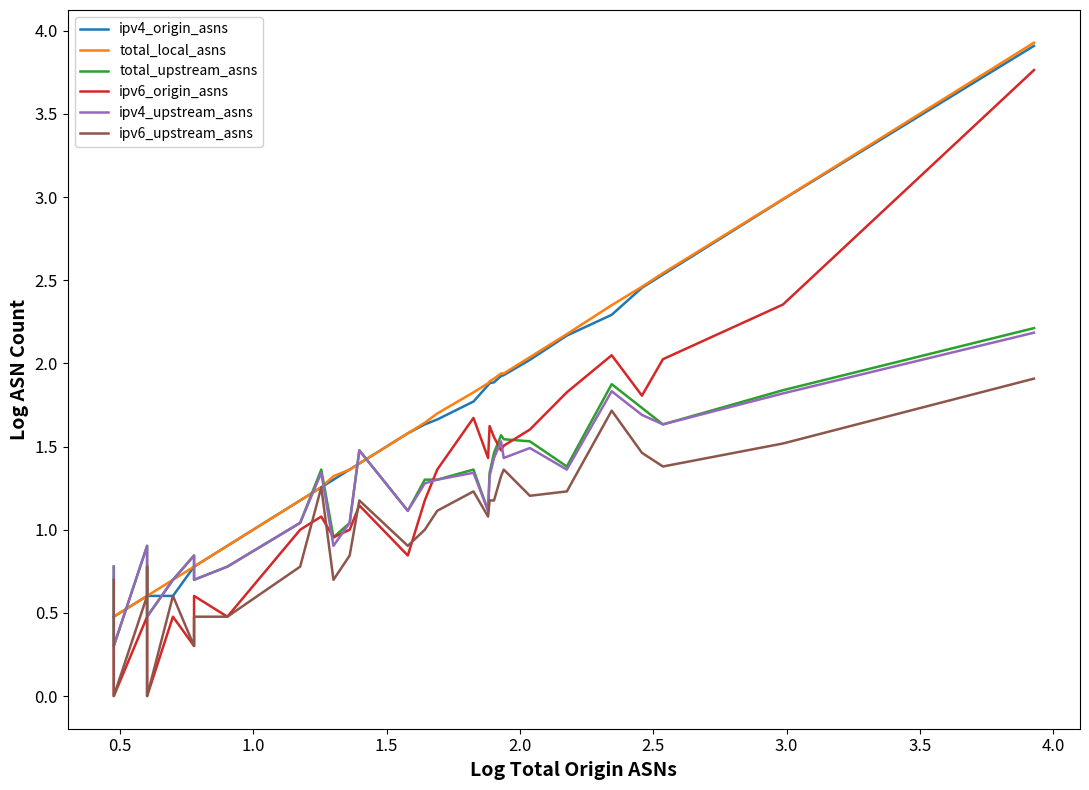

How many data points in ipv6_origin_asns are less than 1?

11